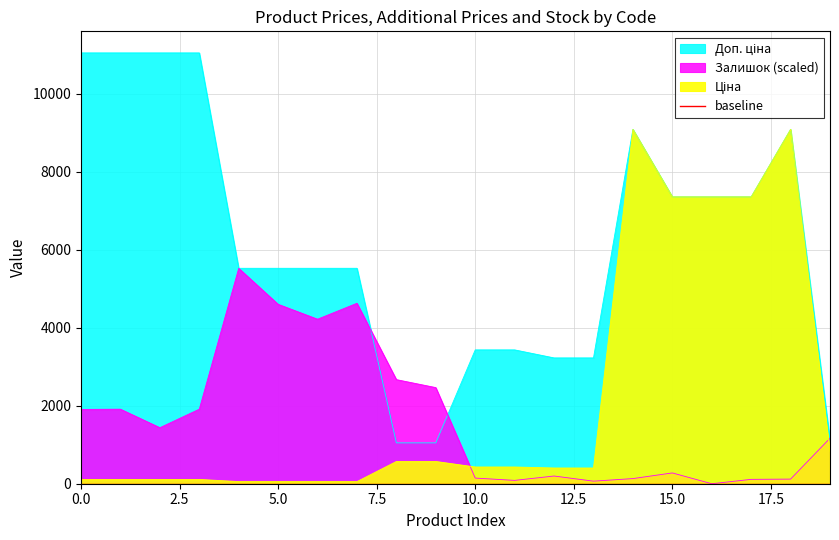

What is the value of the Доп. ціна point at the 4th from the left?

11055.0